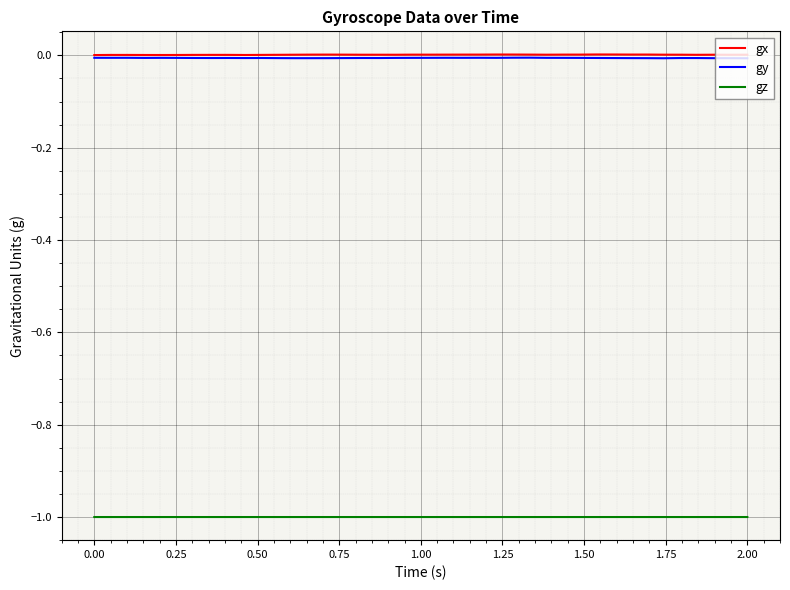

True or false: gz and gy intersect in this chart.

False